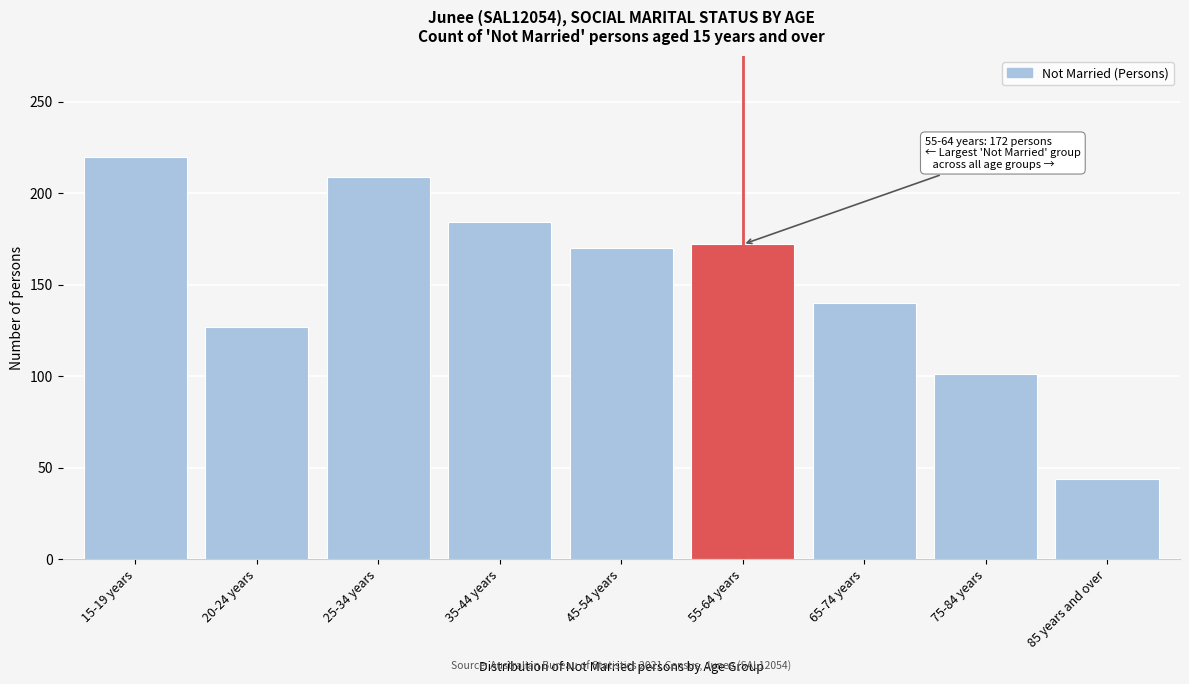

Reading left to right, transcribe all the data shown in this chart.

15-19 years=220	20-24 years=127	25-34 years=209	35-44 years=184	45-54 years=170	55-64 years=172	65-74 years=140	75-84 years=101	85 years and over=44